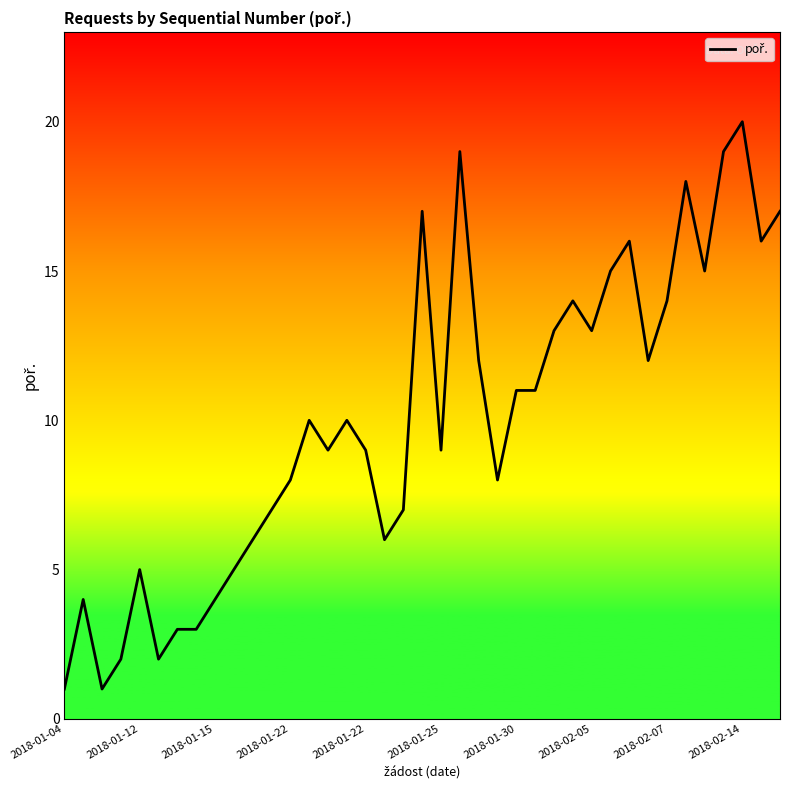

What is the minimum value shown in the chart?

1